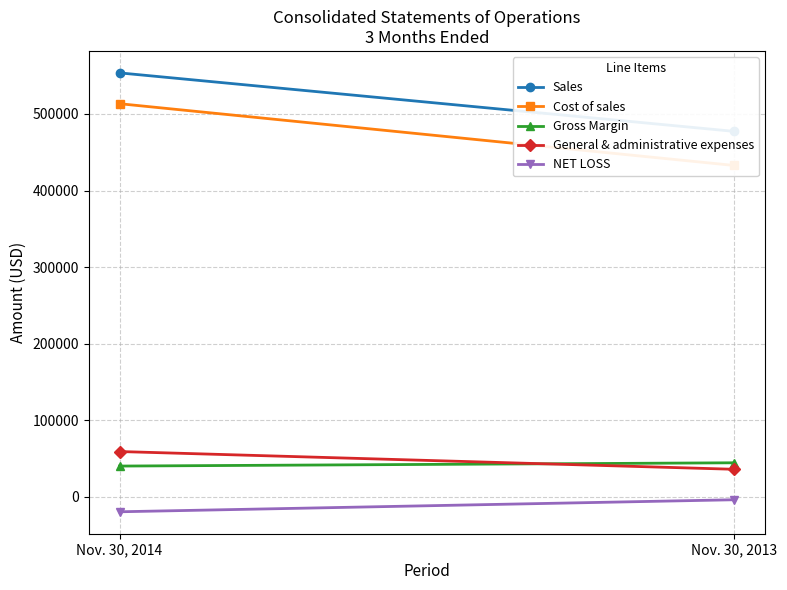

What is the maximum value shown in the chart?

553627